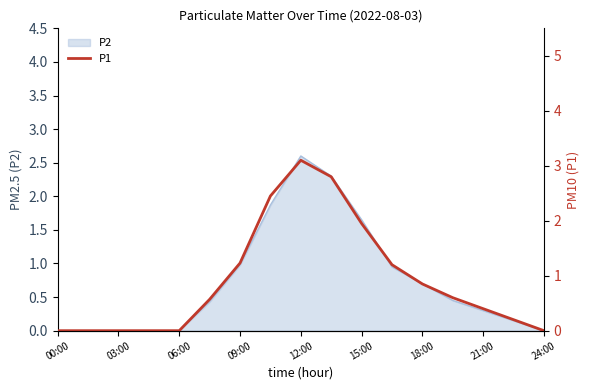

How many values exceed 0?

11